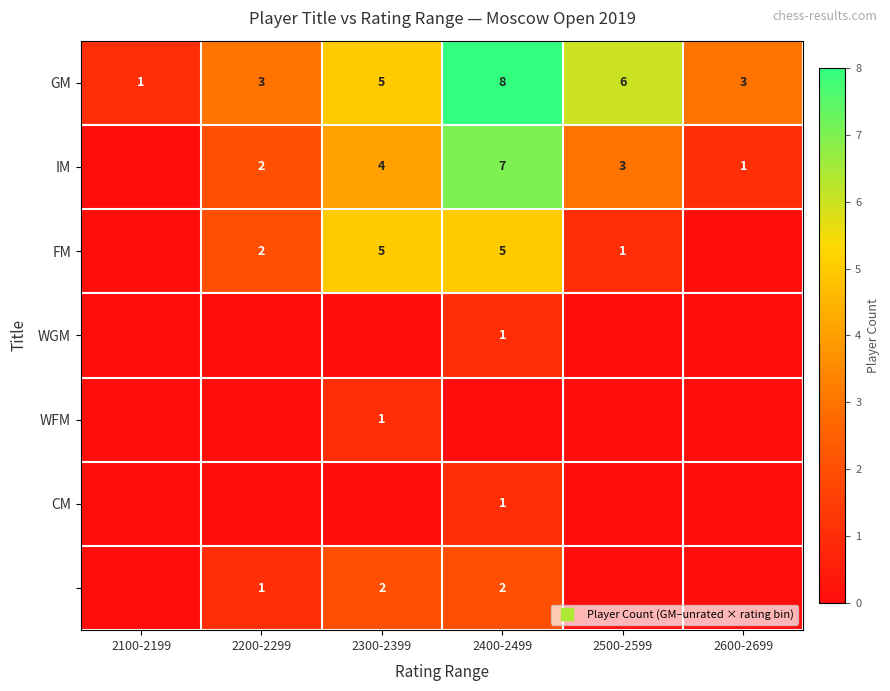

Where is FM nearest to the value 2?

2200-2299